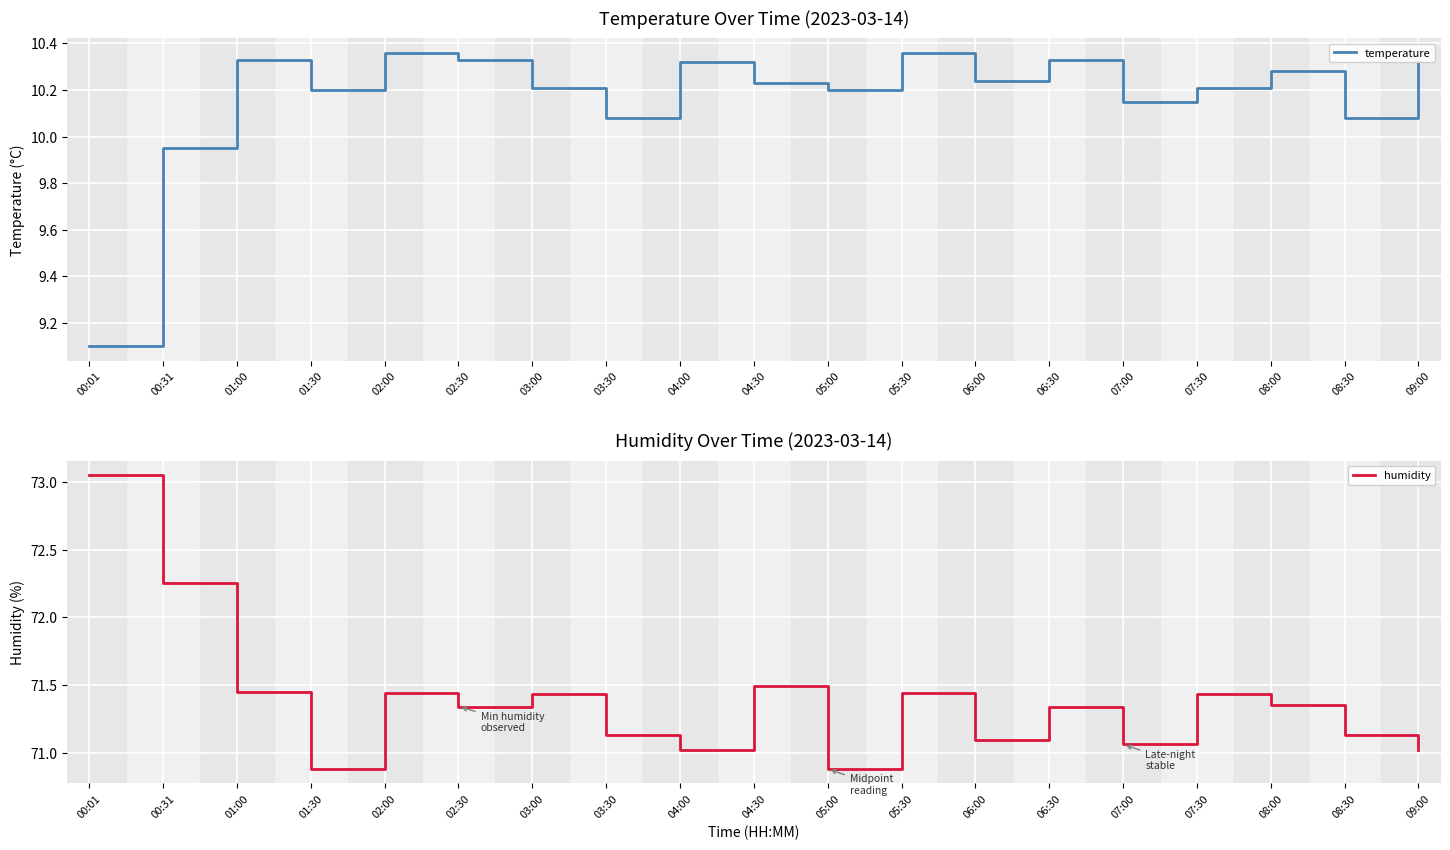

True or false: temperature has a value of 2.2 at 03:00.

False